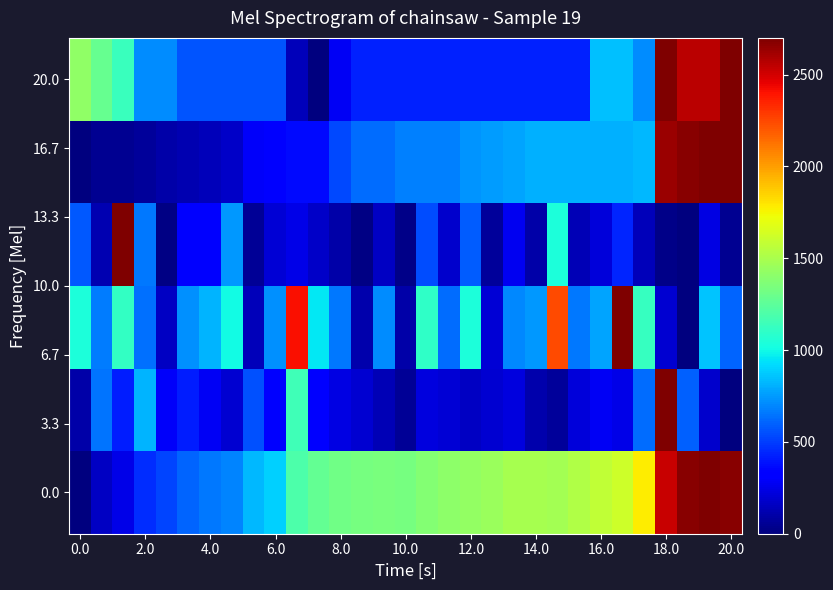

Which category has the highest value across all series?

29